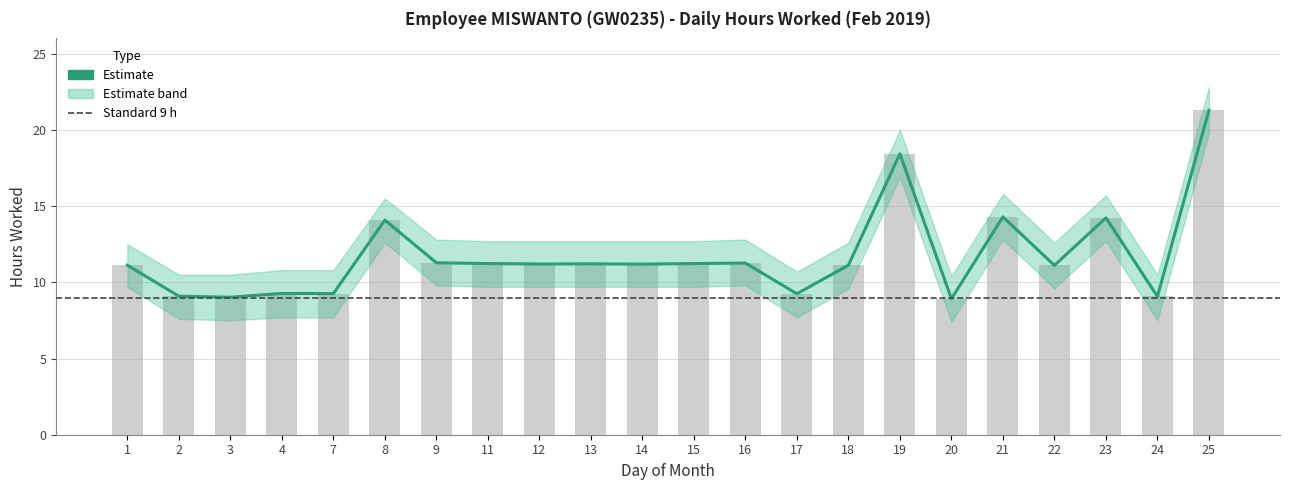

The value of Hours Worked at 13 is 11.2. True or false?

True